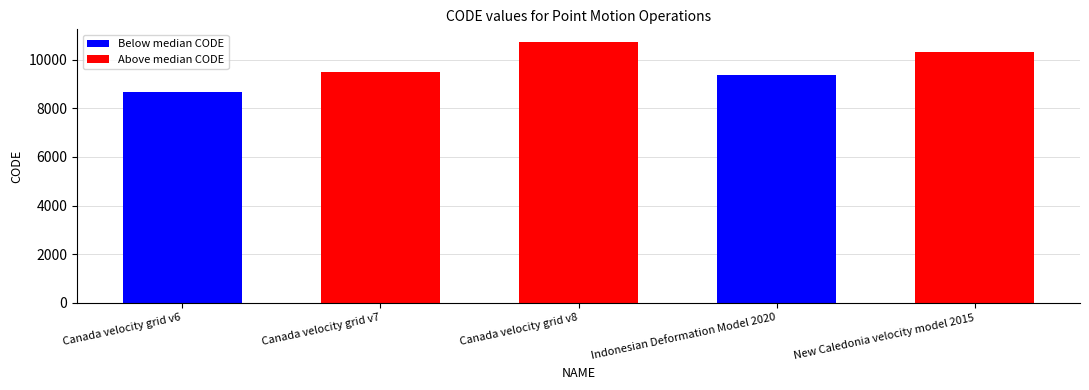

True or false: the data shows 10323 at New Caledonia velocity model 2015.

True